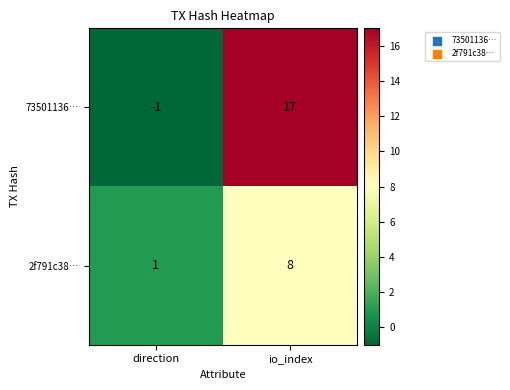

Which series changed the most between direction and io_index?

73501136…